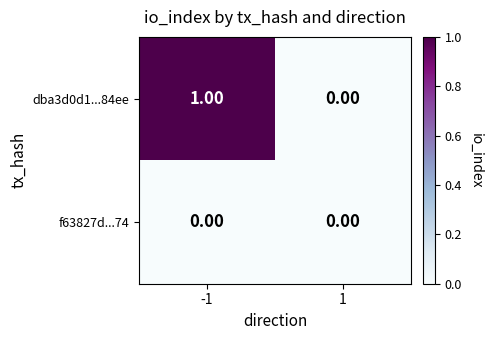

Which series has the widest spread of values?

dba3d0d1...84ee